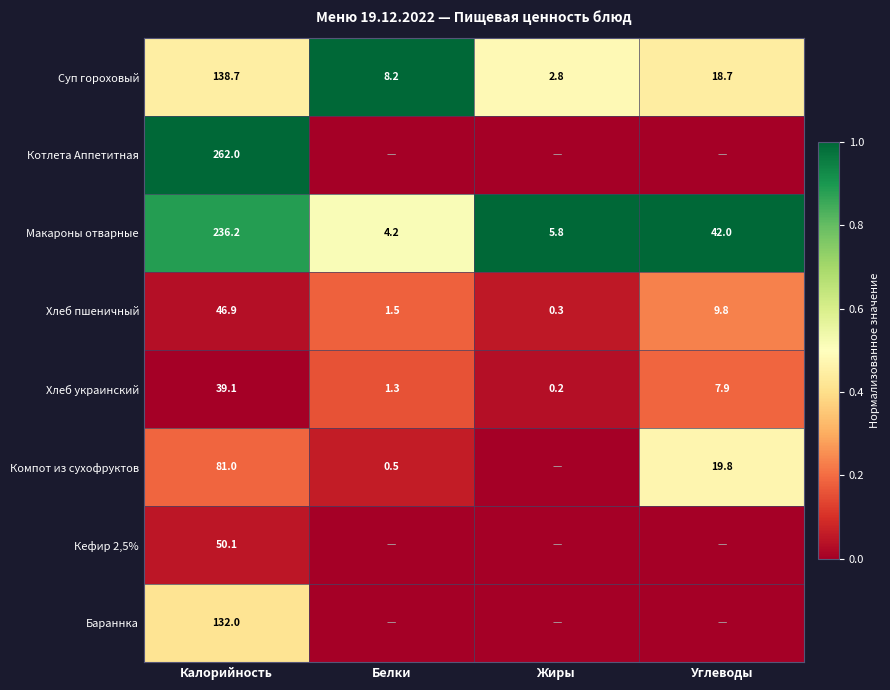

What is the difference between the Макароны отварные values at Калорийность and Жиры?

230.4